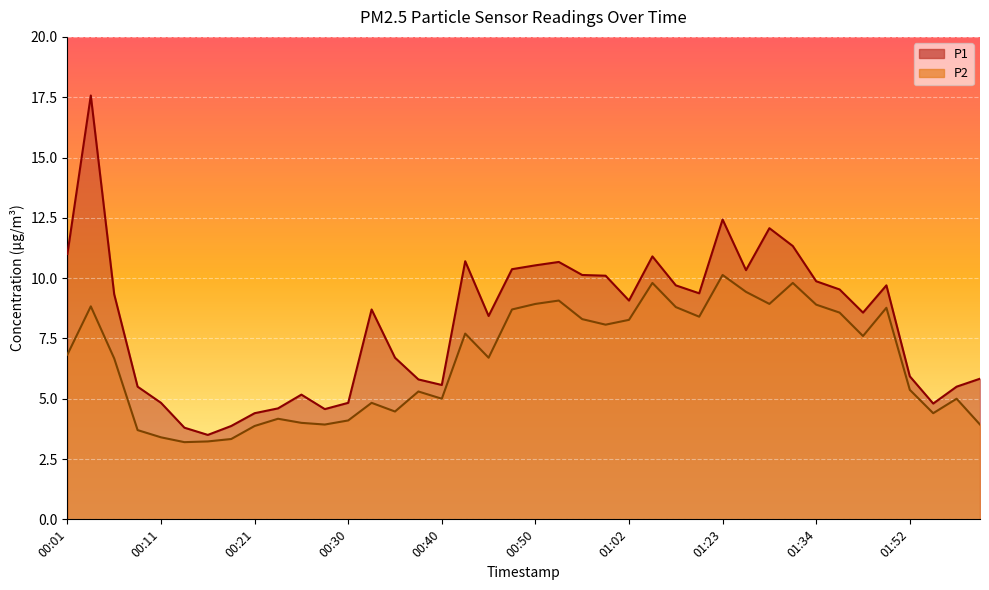

At which category does P1 reach its first local peak?

00:03